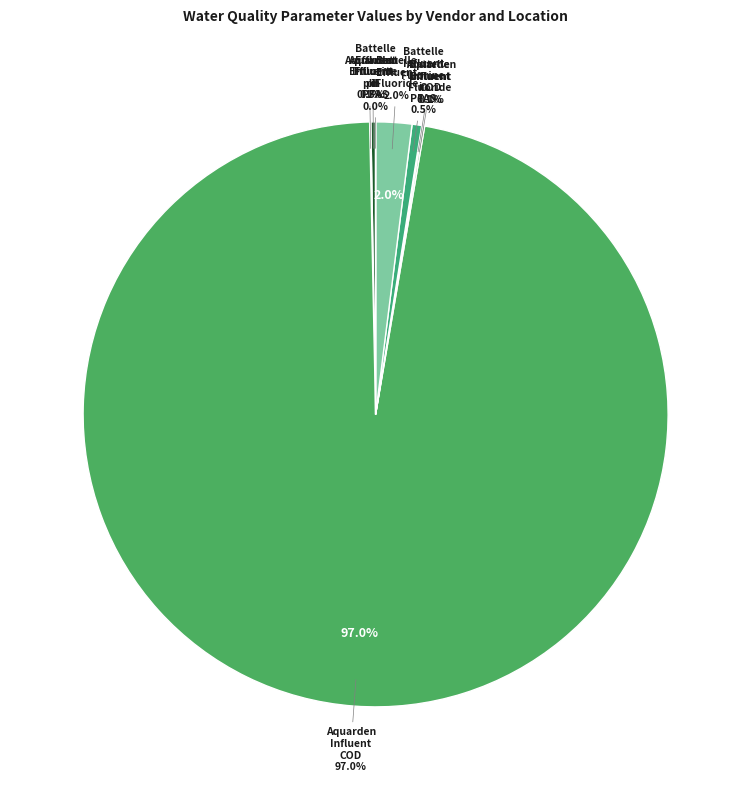

The Aquarden Influent pH slice represents 1% of the pie. True or false?

False